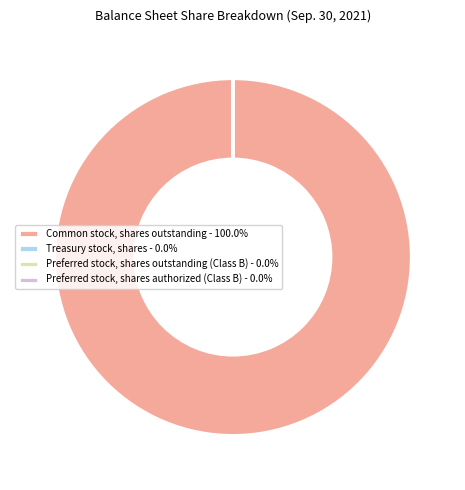

Is Common stock, shares outstanding - 100.0% the majority of the pie?

Yes